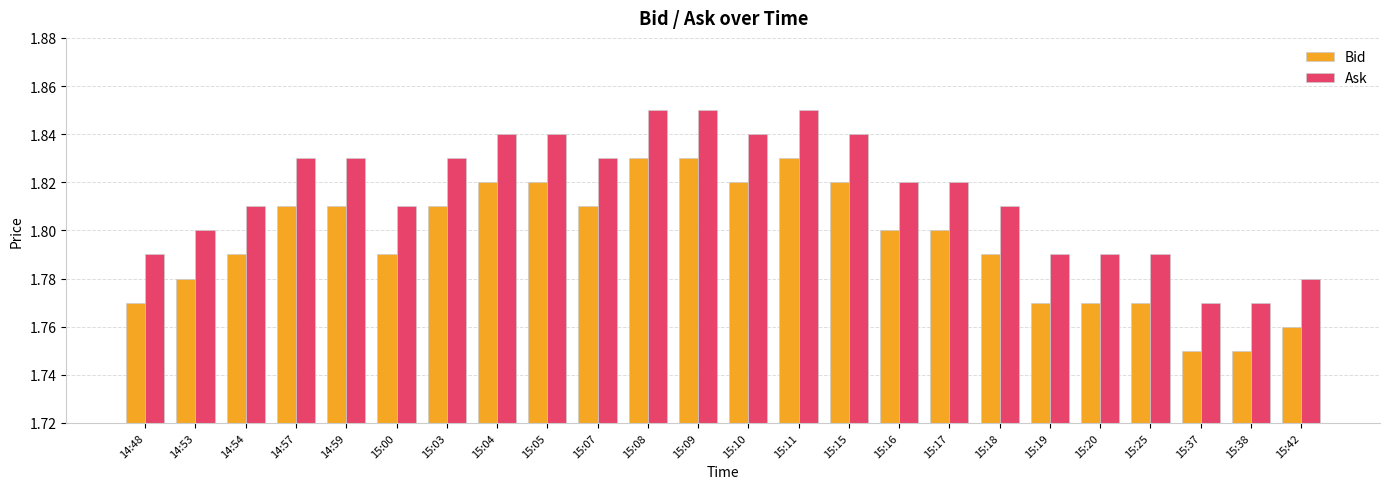

At how many categories does at least one series exceed 1?

24